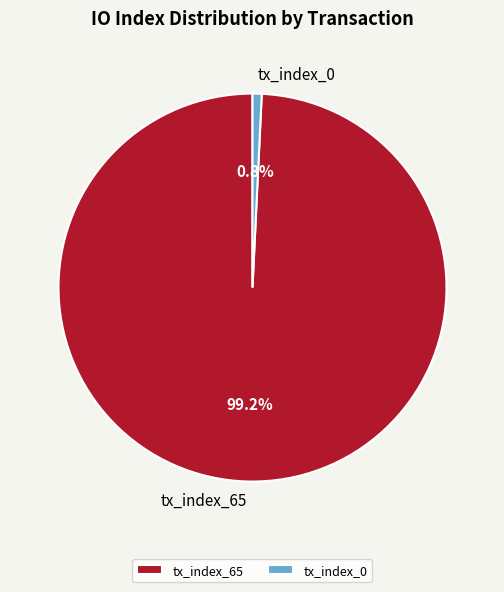

Do tx_index_0 and tx_index_65 together represent more than half of the pie?

Yes